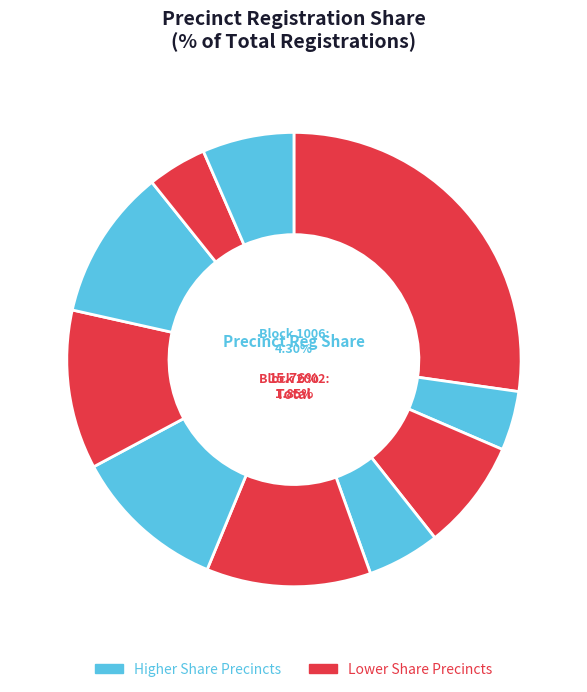

Combined, do 2006 and 2002 account for over 50%?

No